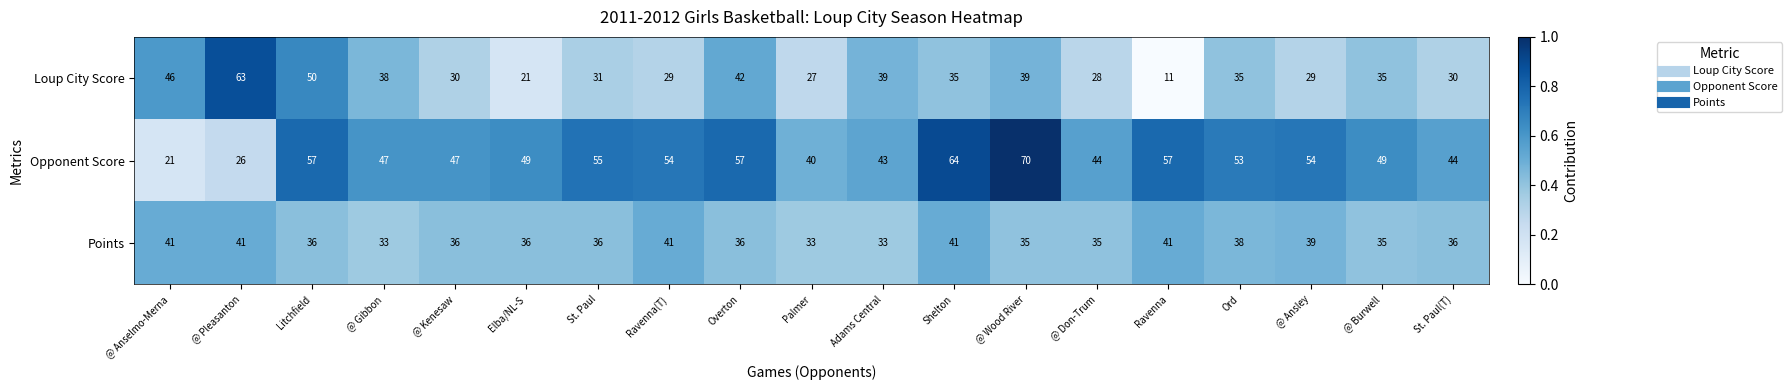

At which category does the chart reach its peak across all series?

@ Wood River